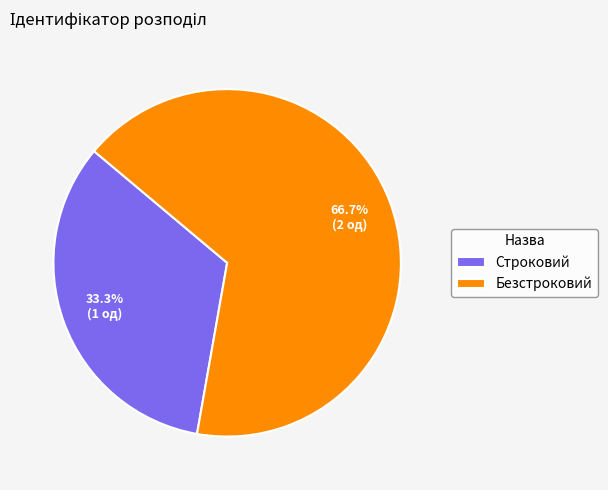

Between Безстроковий and Строковий, which is larger?

Безстроковий